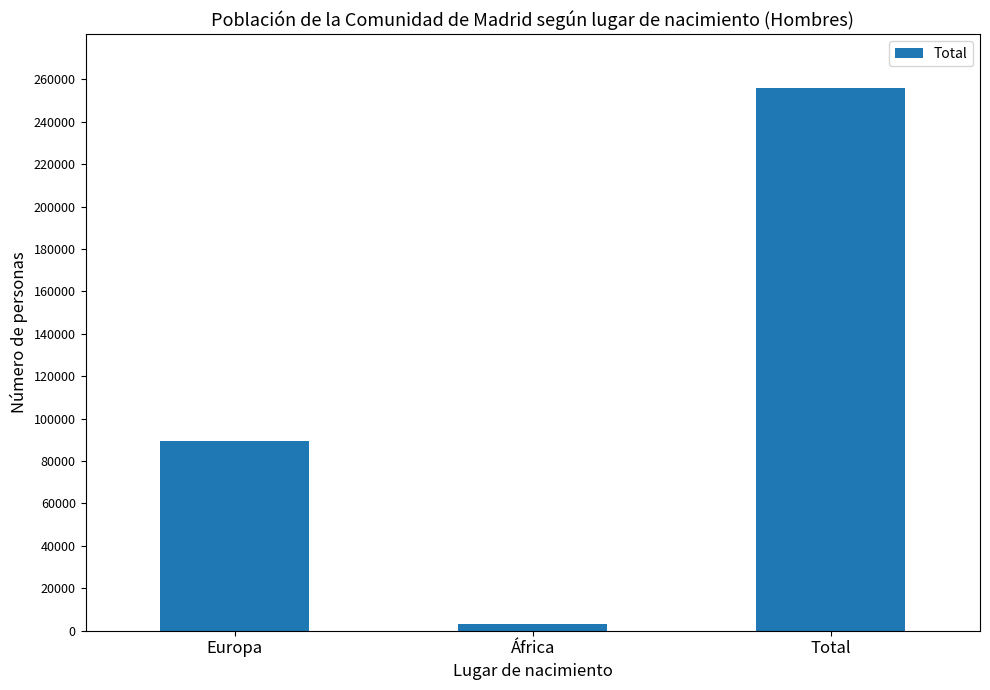

Rank the categories by value from highest to lowest.

Total, Europa, África